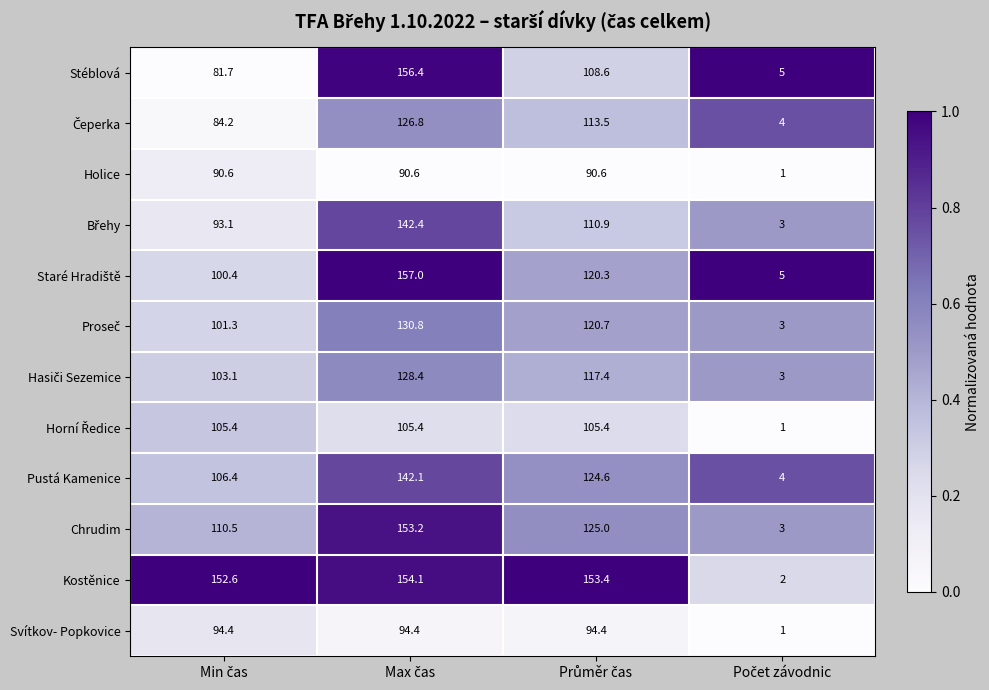

What is the maximum value shown in the chart?

157.0